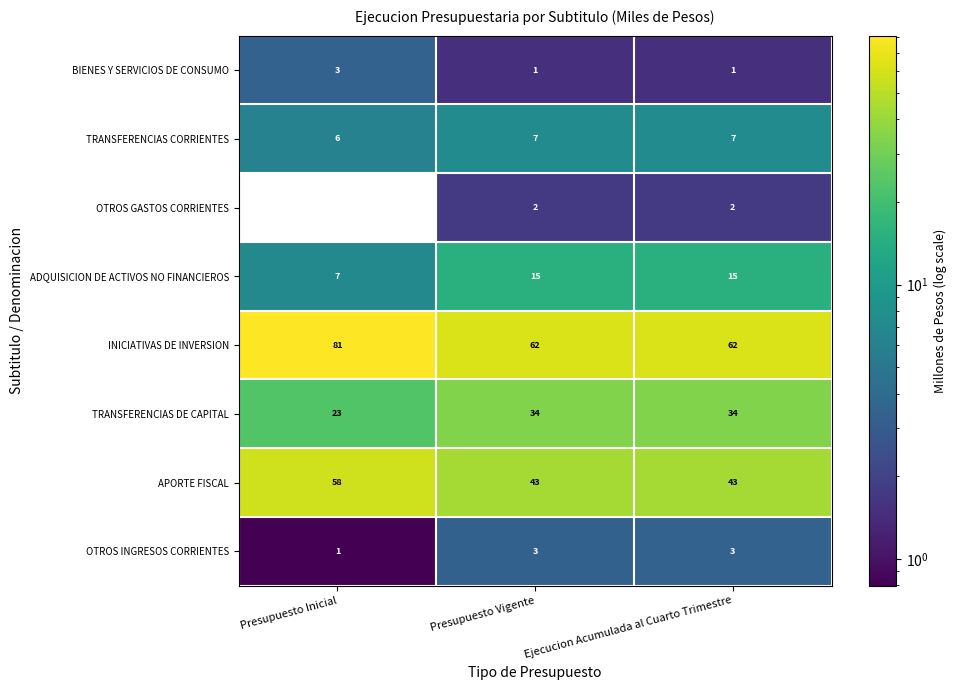

Between Presupuesto Inicial and Presupuesto Vigente, which series saw the biggest shift?

INICIATIVAS DE INVERSION